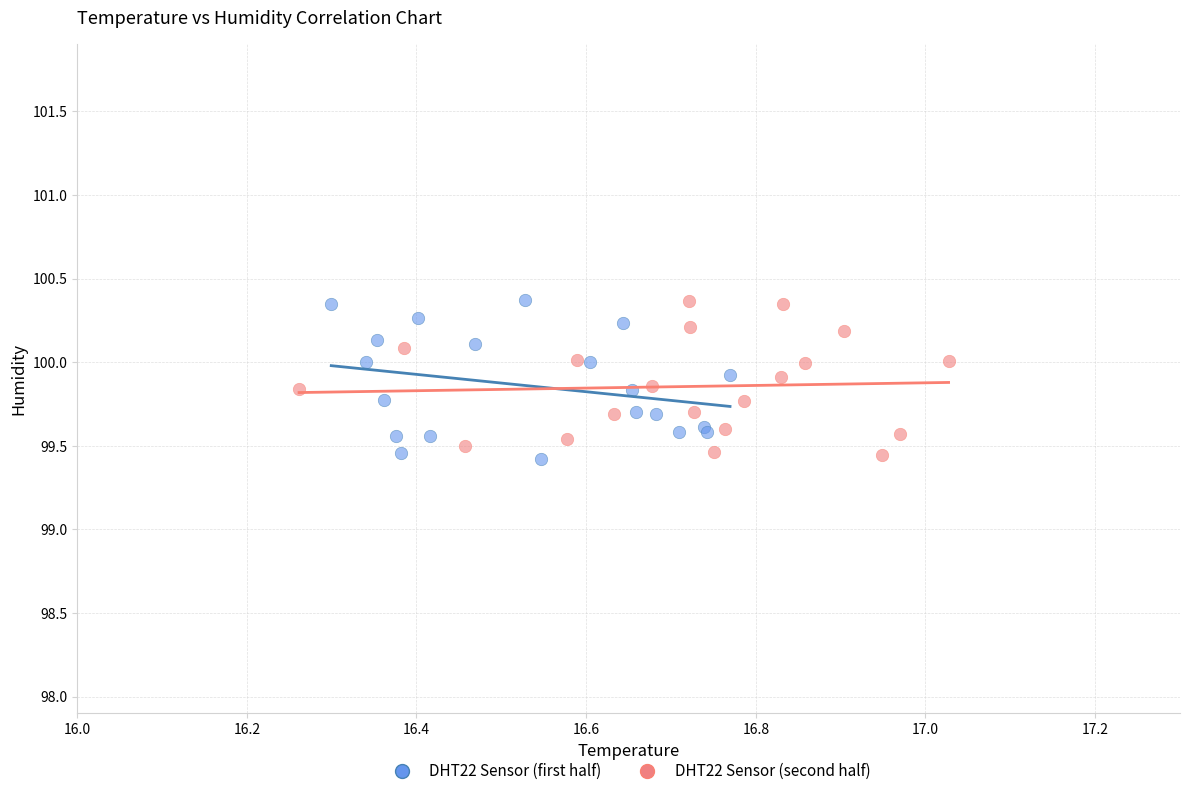

What are all the series names shown in the legend?

DHT22 Sensor (first half), DHT22 Sensor (second half)